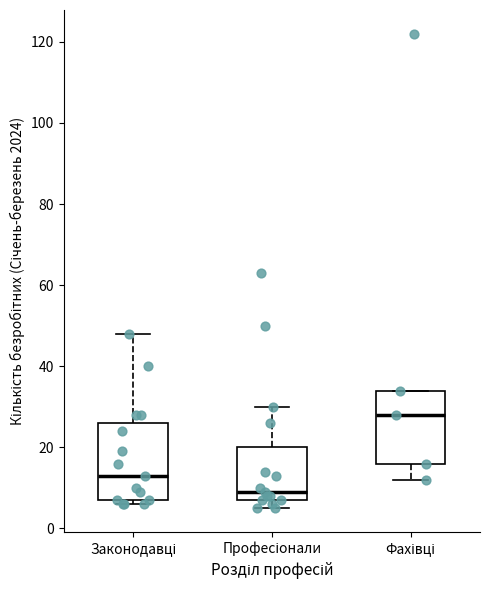

Reading left to right, read every box against the y-axis: the position of its median line, the range the box covers, and the ends of its whiskers. The values are not printed on the chart, so give them approximately, as read against the axis.

Законодавці: median 14, box 8 to 26, whiskers 6 to 48
Професіонали: median 10, box 8 to 20, whiskers 6 to 30
Фахівці: median 28, box 16 to 34, whiskers 12 to 34